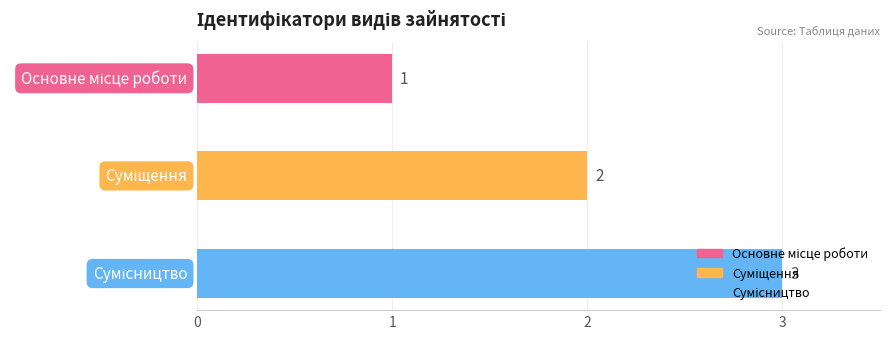

At which label does the data first exceed 2?

Сумісництво